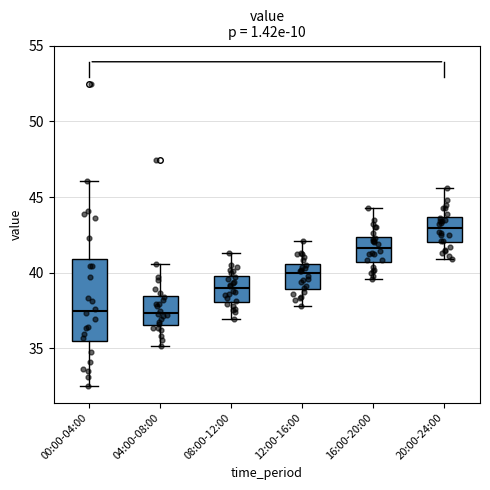

Reading left to right, read every box against the y-axis: the position of its median line, the range the box covers, and the ends of its whiskers. The values are not printed on the chart, so give them approximately, as read against the axis.

00:00-04:00: median 37.5, box 35.5 to 41.0, whiskers 32.5 to 46.0
04:00-08:00: median 37.5, box 36.5 to 38.5, whiskers 35.0 to 40.5
08:00-12:00: median 39.0, box 38.0 to 40.0, whiskers 37.0 to 41.5
12:00-16:00: median 40.0, box 39.0 to 40.5, whiskers 38.0 to 42.0
16:00-20:00: median 41.5, box 40.5 to 42.5, whiskers 39.5 to 44.5
20:00-24:00: median 43.0, box 42.0 to 43.5, whiskers 41.0 to 45.5